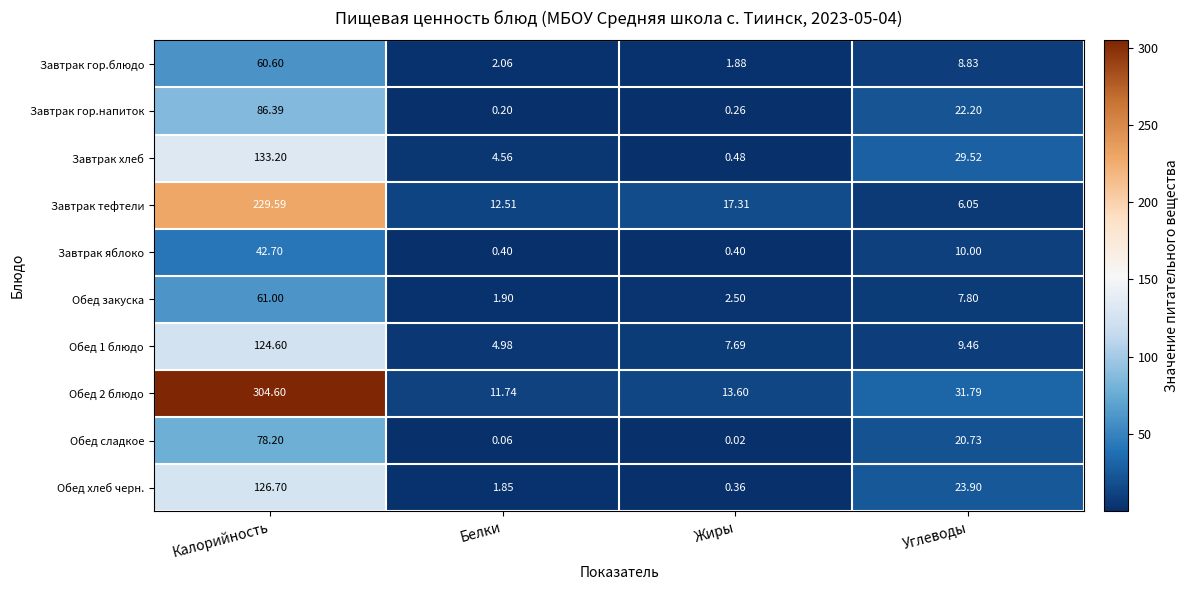

Where does the Завтрак тефтели series first go above 17?

Калорийность